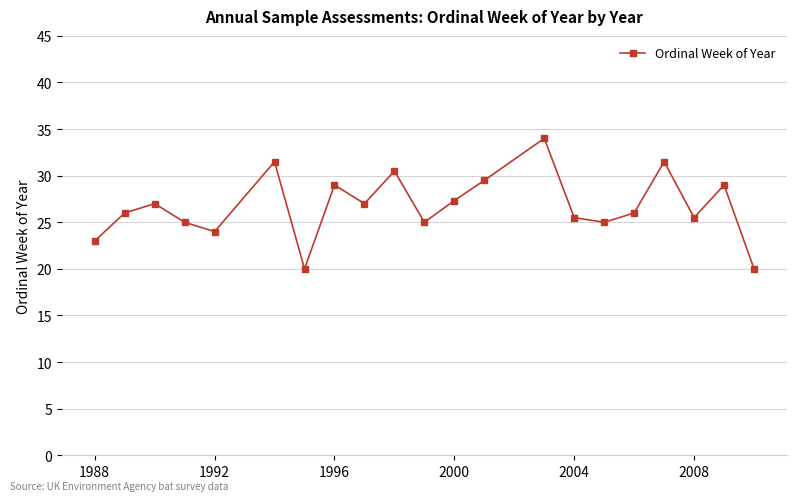

What is the greatest value displayed?

34.0